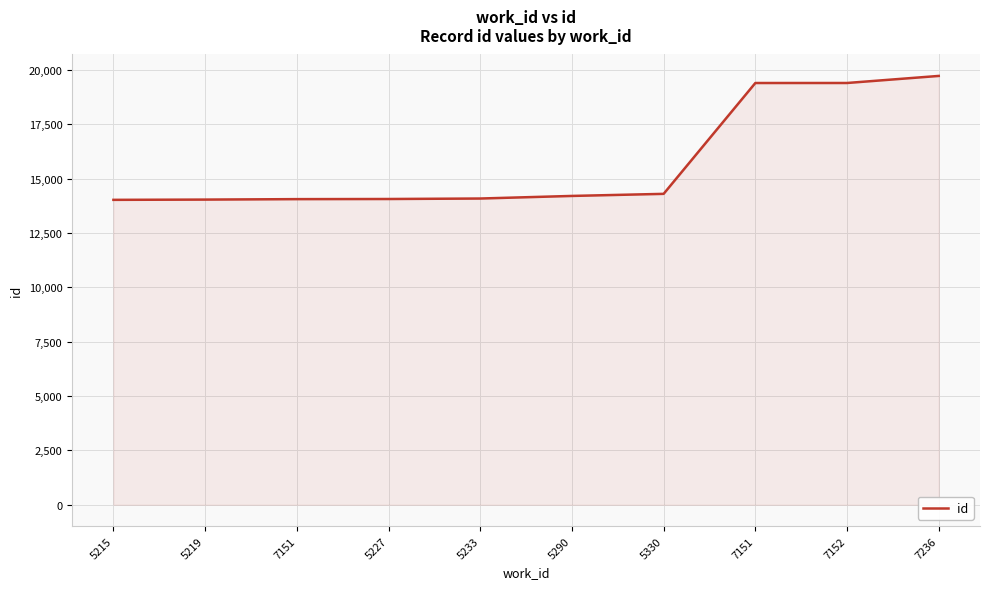

What is the value of the 3rd point from the left?

14063